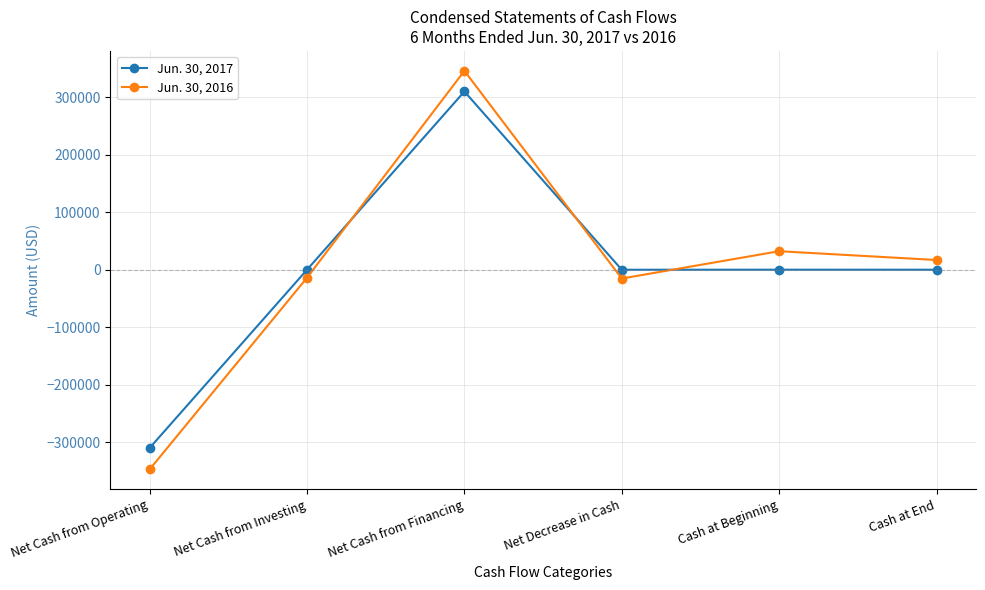

What is the value of the Jun. 30, 2016 point at the 2nd from the left?

-13928